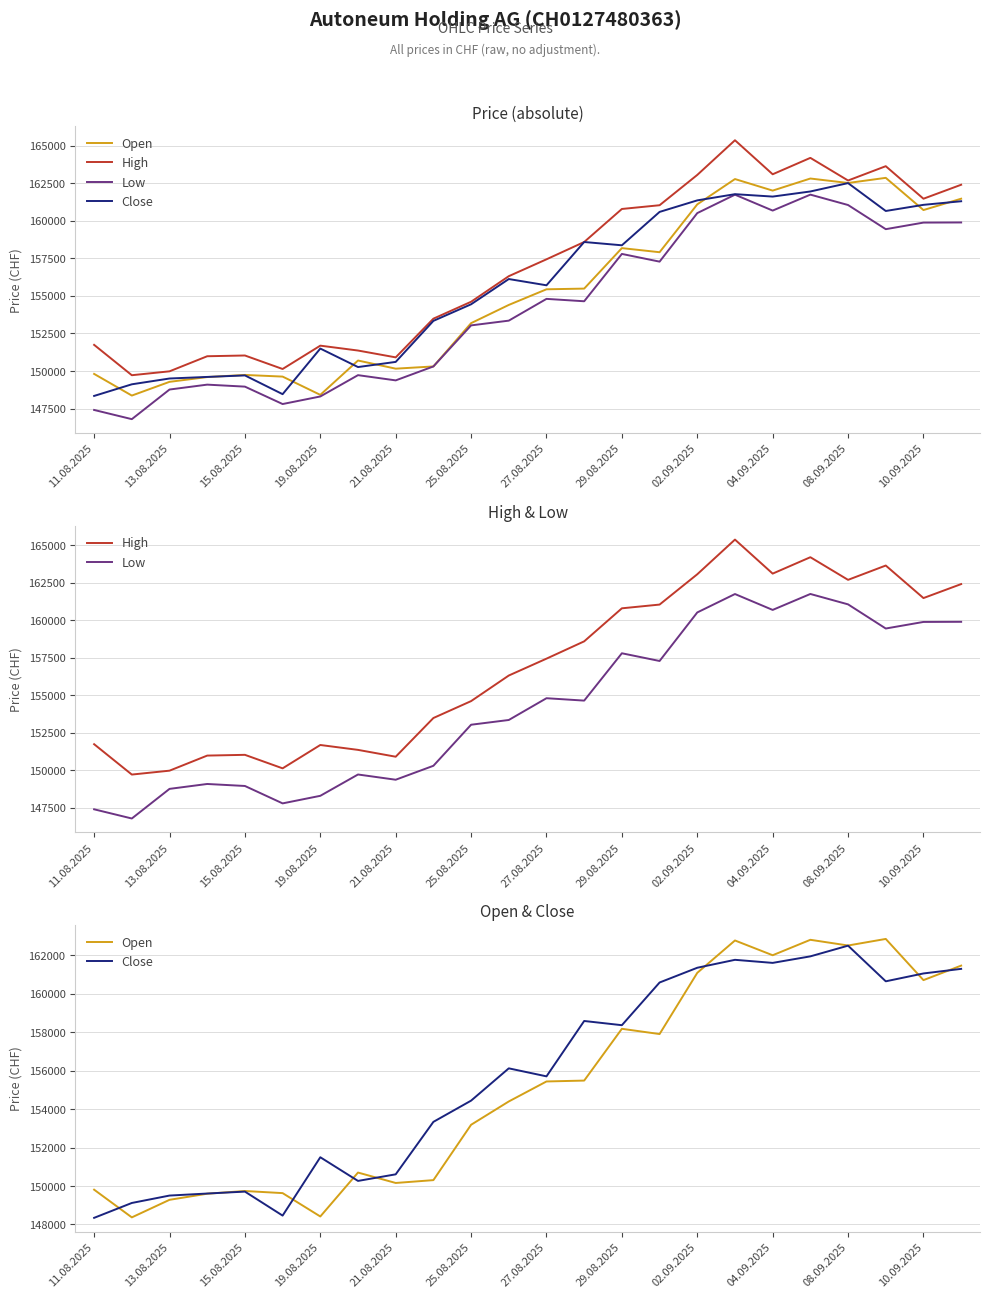

True or false: Close and Low cross at least once.

False